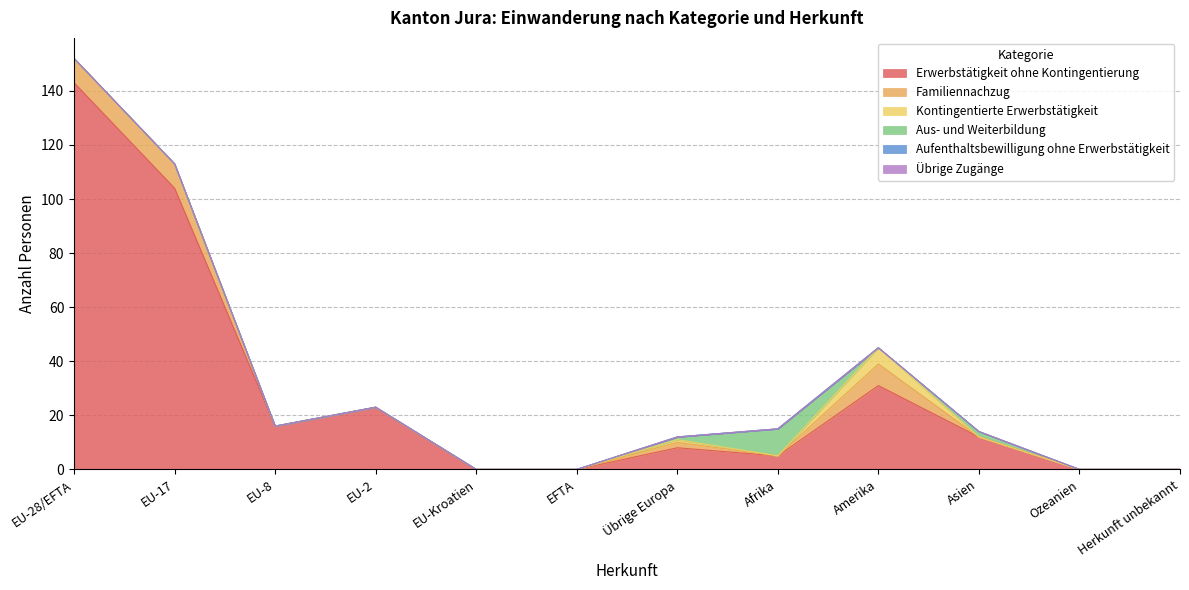

At how many categories does at least one series exceed 42?

2